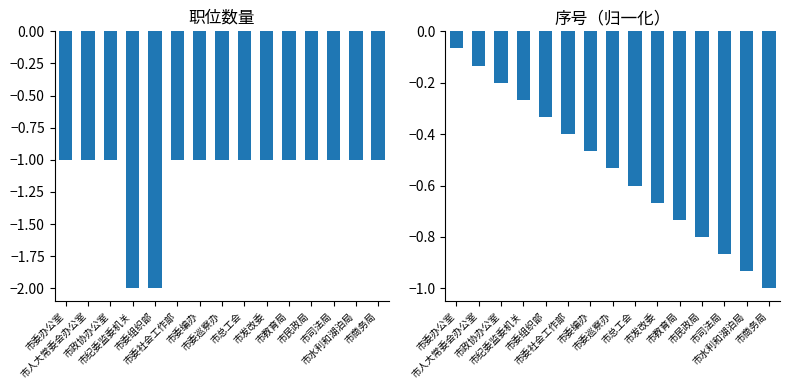

How many data points does each series have?

15